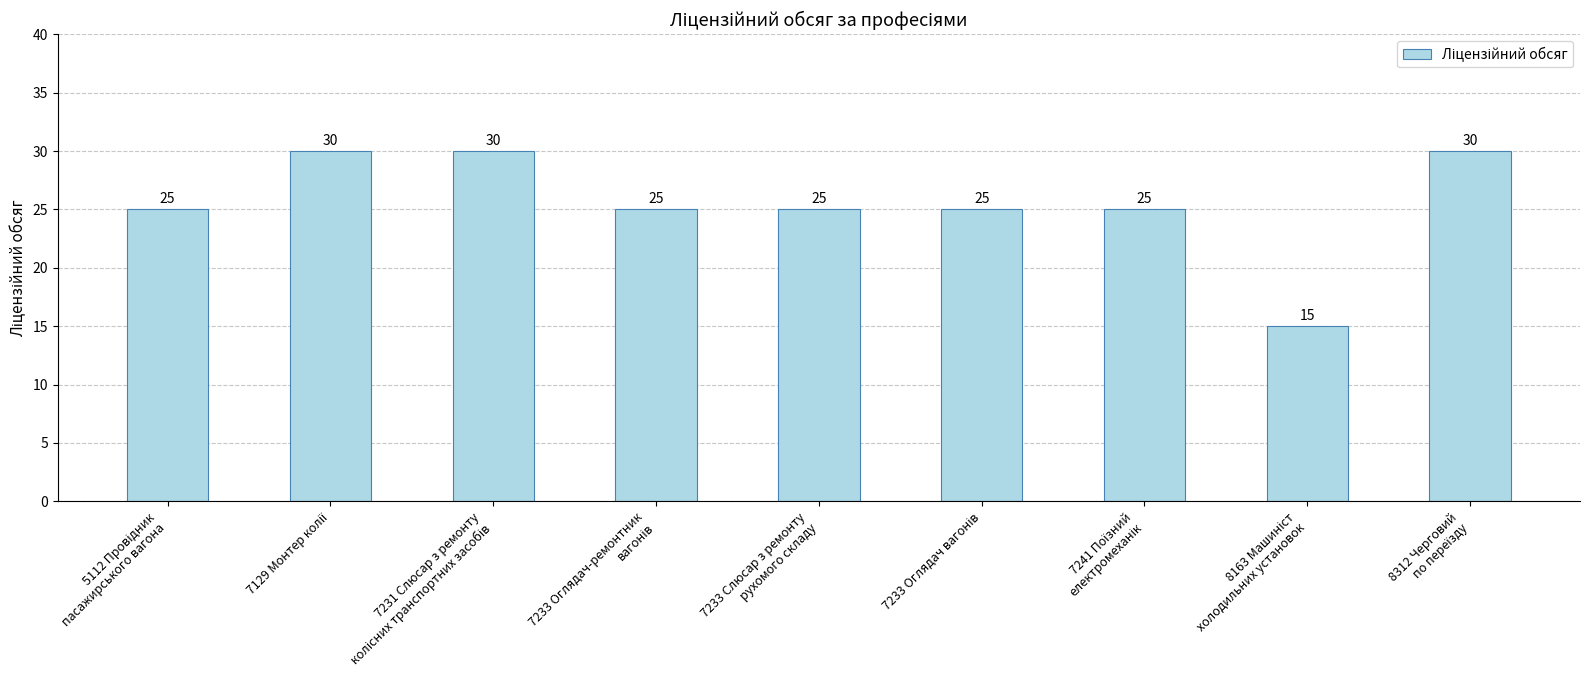

What is the value of the 6th bar from the left?

25